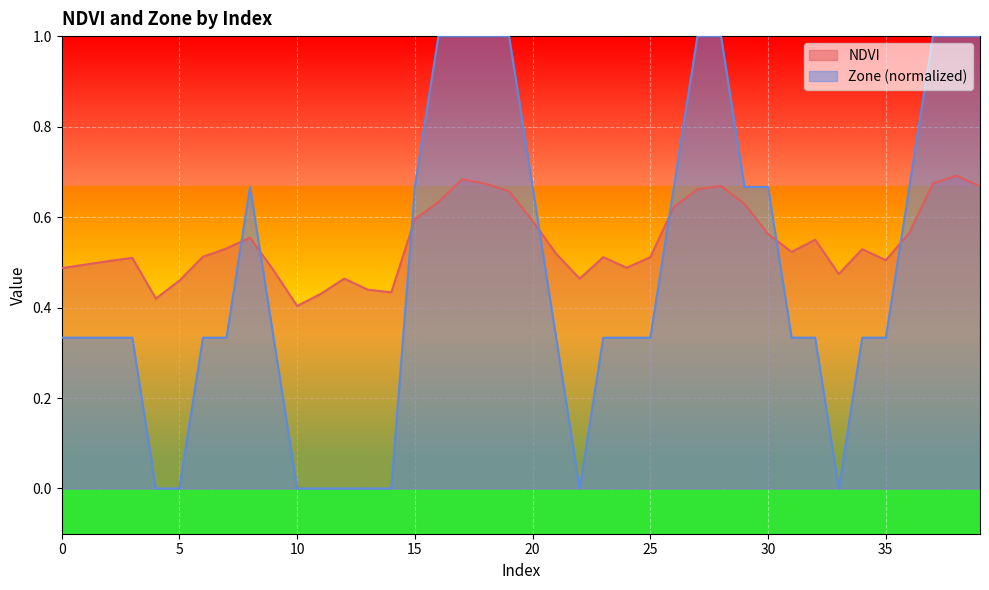

Is it true that NDVI equals 0.5 at 25?

True